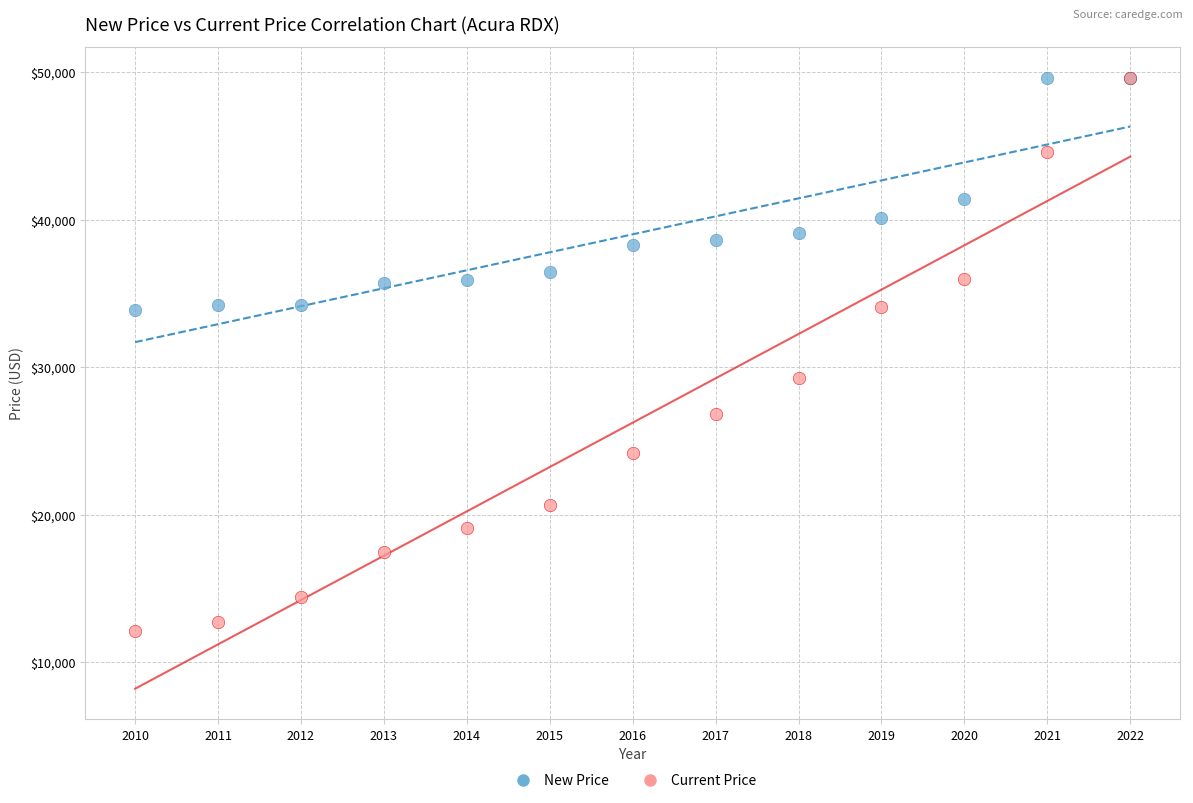

In the Current Price series, what Y value is closest to 30874?

29250